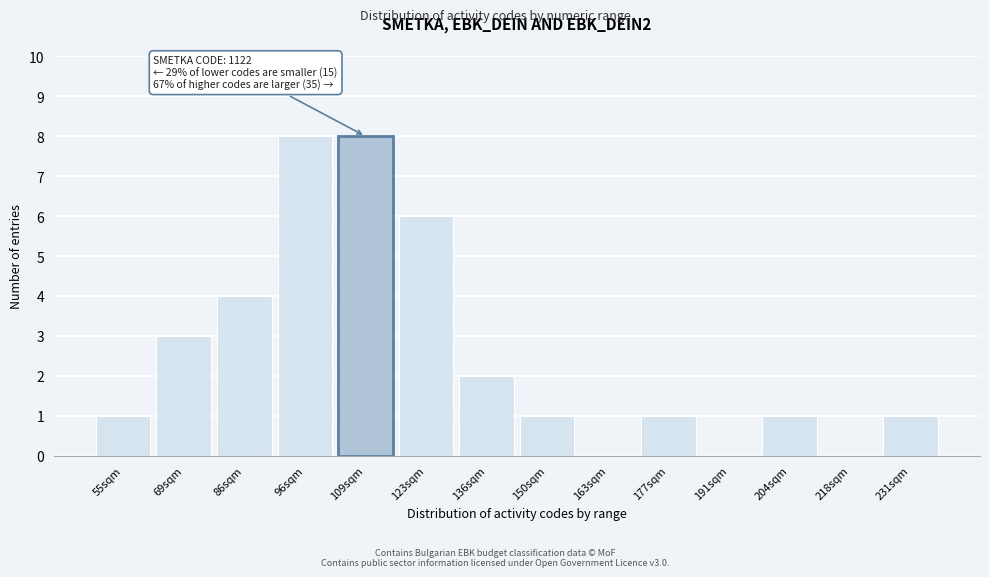

Reading right to left, what are all the values shown in this chart?

231sqm=1	218sqm=0	204sqm=1	191sqm=0	177sqm=1	163sqm=0	150sqm=1	136sqm=2	123sqm=6	109sqm=8	96sqm=8	86sqm=4	69sqm=3	55sqm=1